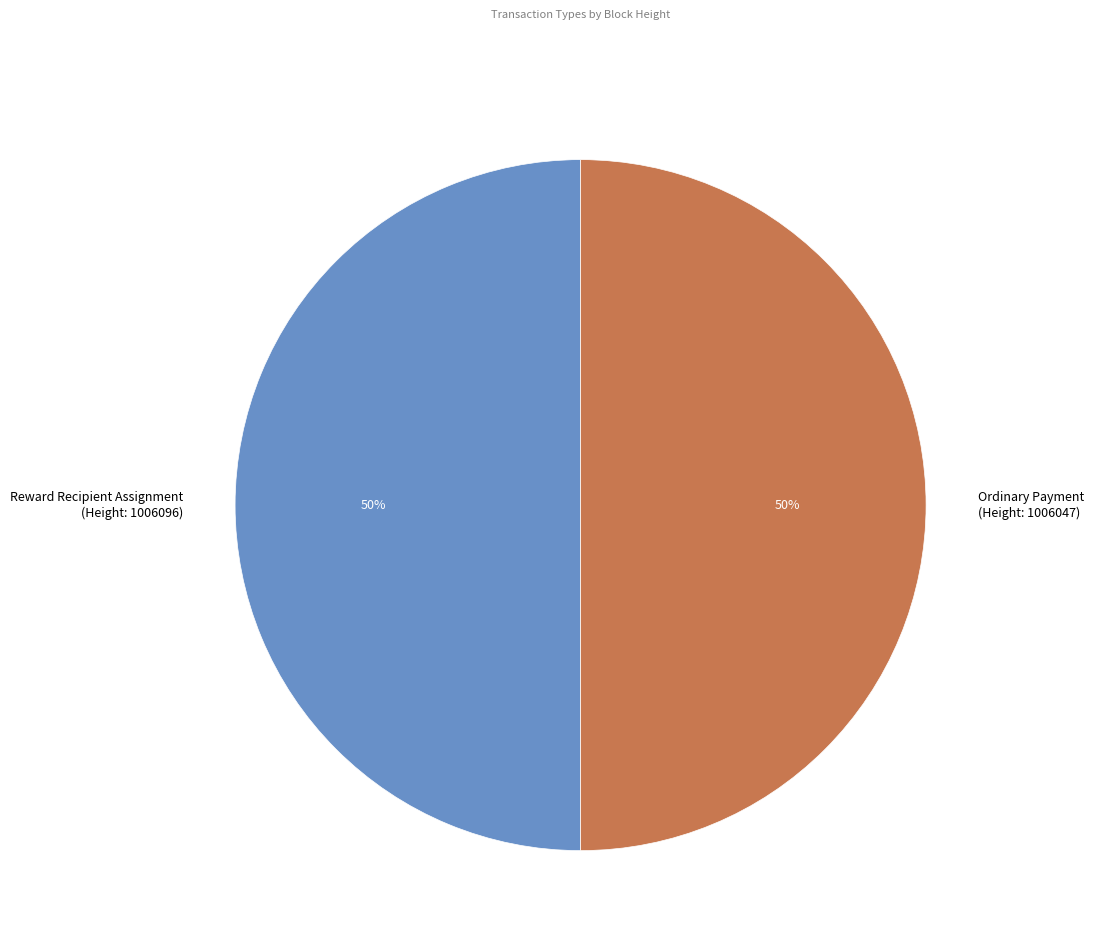

True or false: Ordinary Payment (Height: 1006047) accounts for 50% of the total.

True